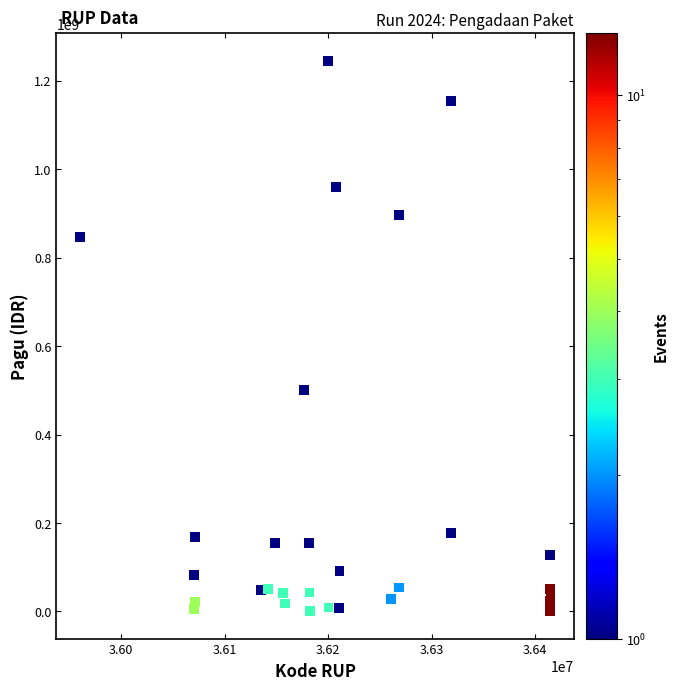

What Y value in the scatter plot is closest to 622840000?

499932000